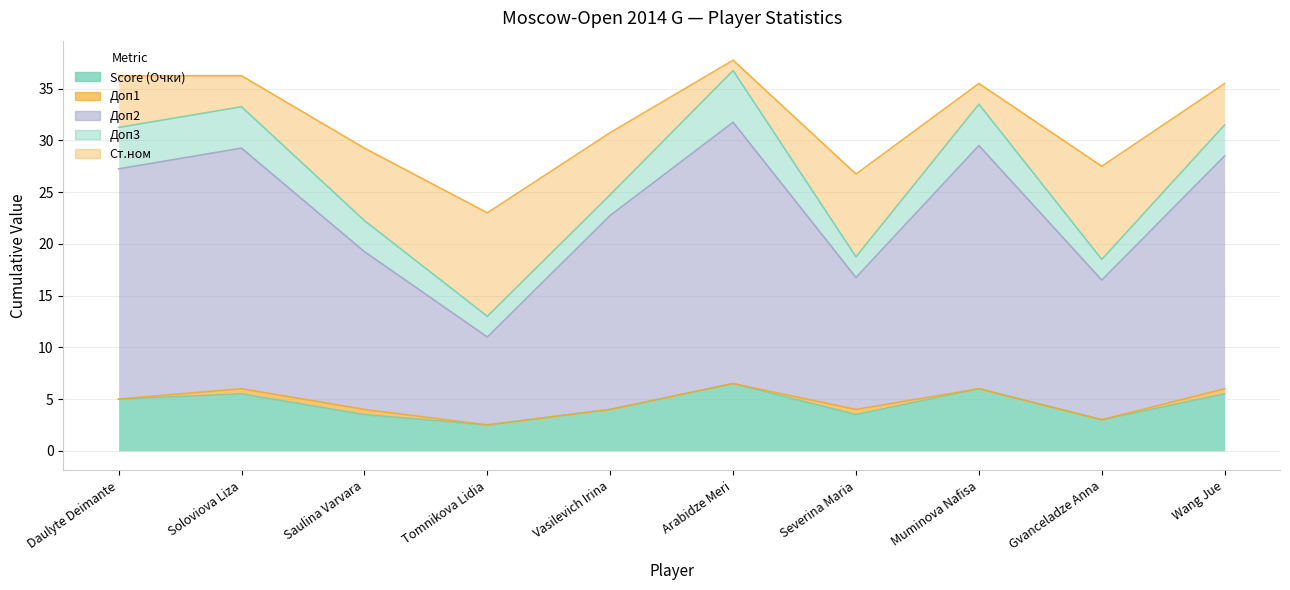

Reading right to left, what are all the values shown in this chart?

Score (Очки): Wang Jue=5.5	Gvanceladze Anna=3.0	Muminova Nafisa=6.0	Severina Maria=3.5	Arabidze Meri=6.5	Vasilevich Irina=4.0	Tomnikova Lidia=2.5	Saulina Varvara=3.5	Soloviova Liza=5.5	Daulyte Deimante=5.0
Доп1: Wang Jue=0.5	Gvanceladze Anna=0.0	Muminova Nafisa=0.0	Severina Maria=0.5	Arabidze Meri=0.0	Vasilevich Irina=0.0	Tomnikova Lidia=0.0	Saulina Varvara=0.5	Soloviova Liza=0.5	Daulyte Deimante=0.0
Доп2: Wang Jue=22.5	Gvanceladze Anna=13.5	Muminova Nafisa=23.5	Severina Maria=12.8	Arabidze Meri=25.2	Vasilevich Irina=18.8	Tomnikova Lidia=8.5	Saulina Varvara=15.2	Soloviova Liza=23.2	Daulyte Deimante=22.2
Доп3: Wang Jue=3.0	Gvanceladze Anna=2.0	Muminova Nafisa=4.0	Severina Maria=2.0	Arabidze Meri=5.0	Vasilevich Irina=2.0	Tomnikova Lidia=2.0	Saulina Varvara=3.0	Soloviova Liza=4.0	Daulyte Deimante=4.0
Ст.ном: Wang Jue=4.0	Gvanceladze Anna=9.0	Muminova Nafisa=2.0	Severina Maria=8.0	Arabidze Meri=1.0	Vasilevich Irina=6.0	Tomnikova Lidia=10.0	Saulina Varvara=7.0	Soloviova Liza=3.0	Daulyte Deimante=5.0